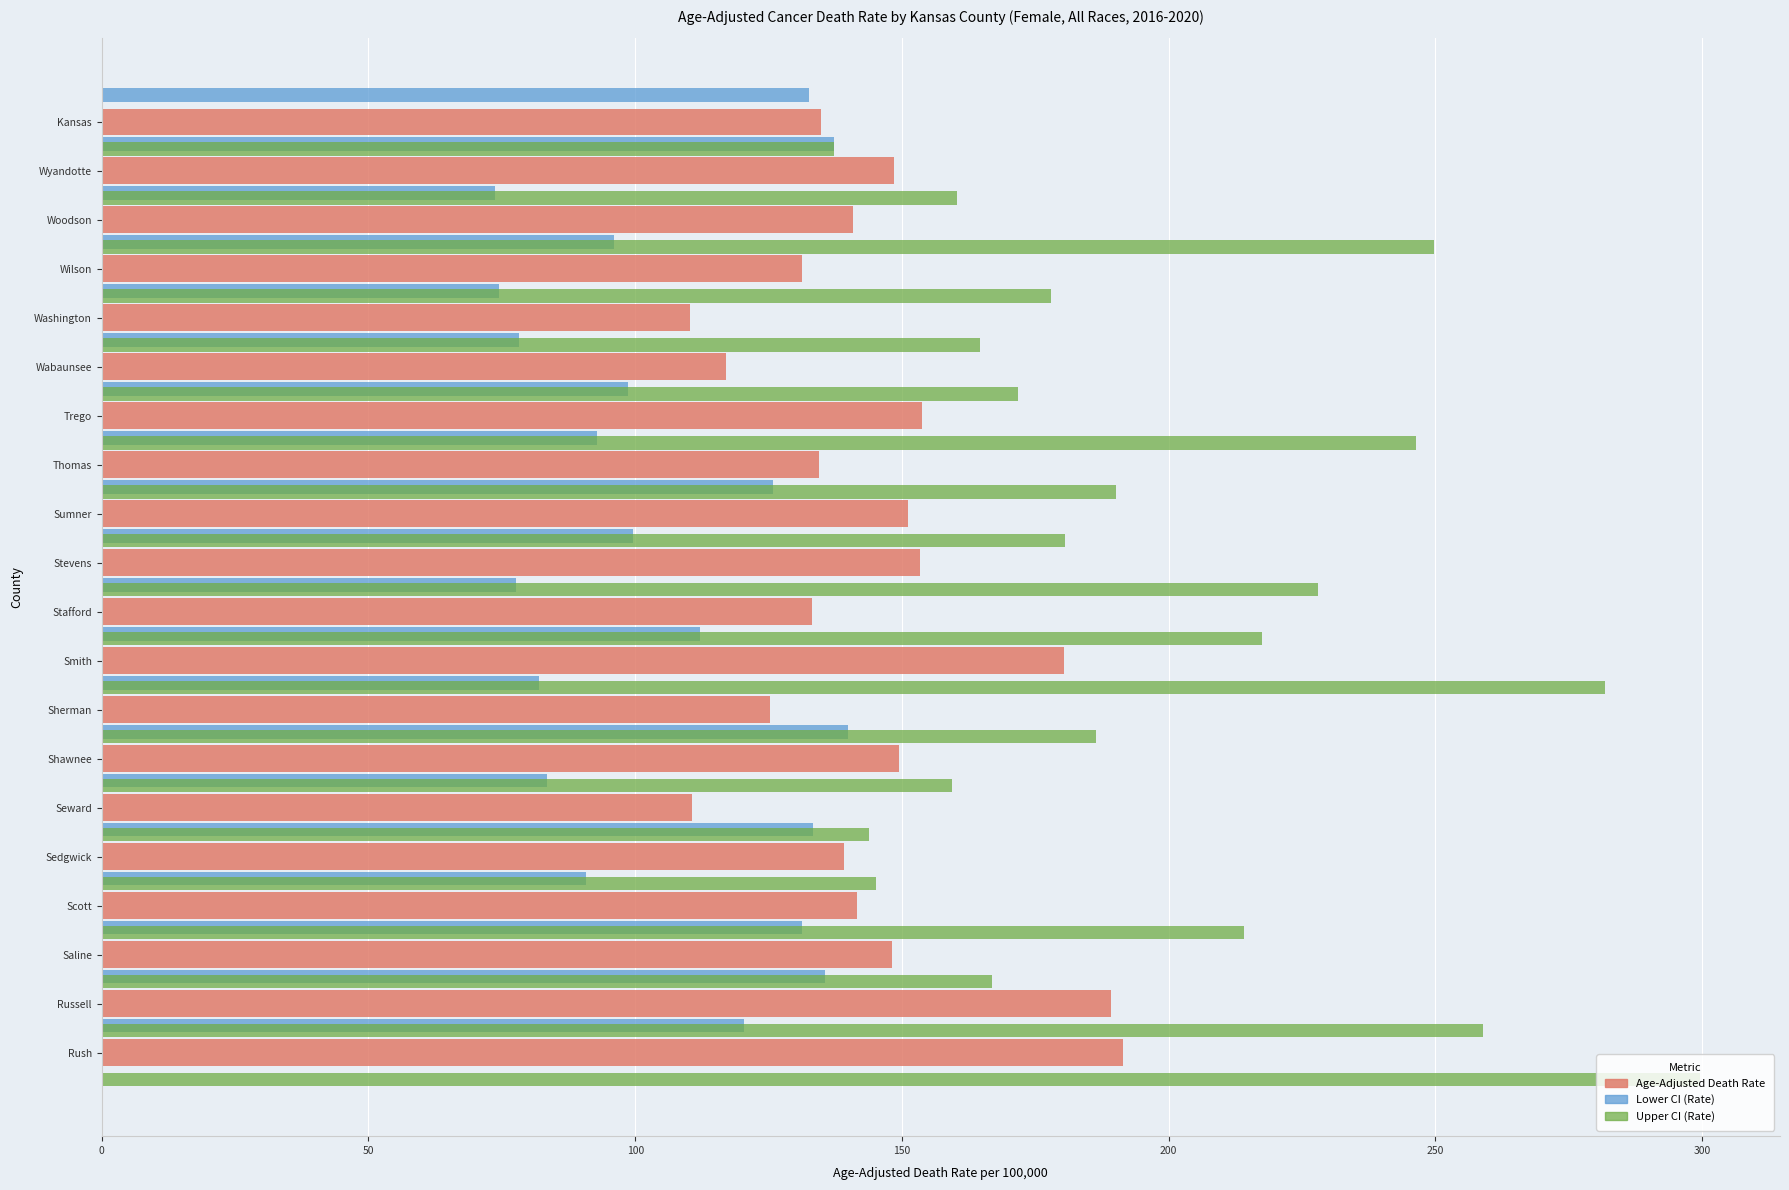

How many bars are there in each group?

3